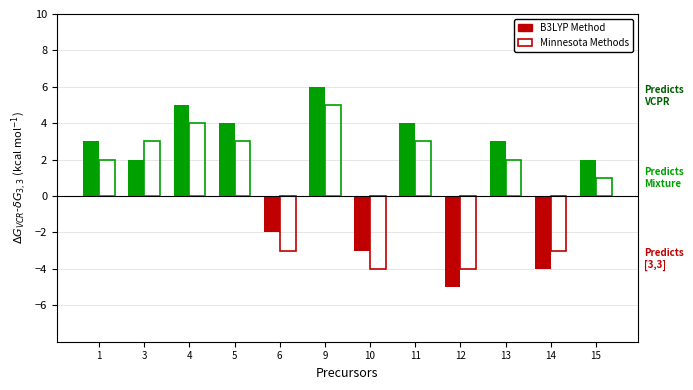

List the series in order of their overall mean, highest first.

B3LYP Method, Minnesota Methods